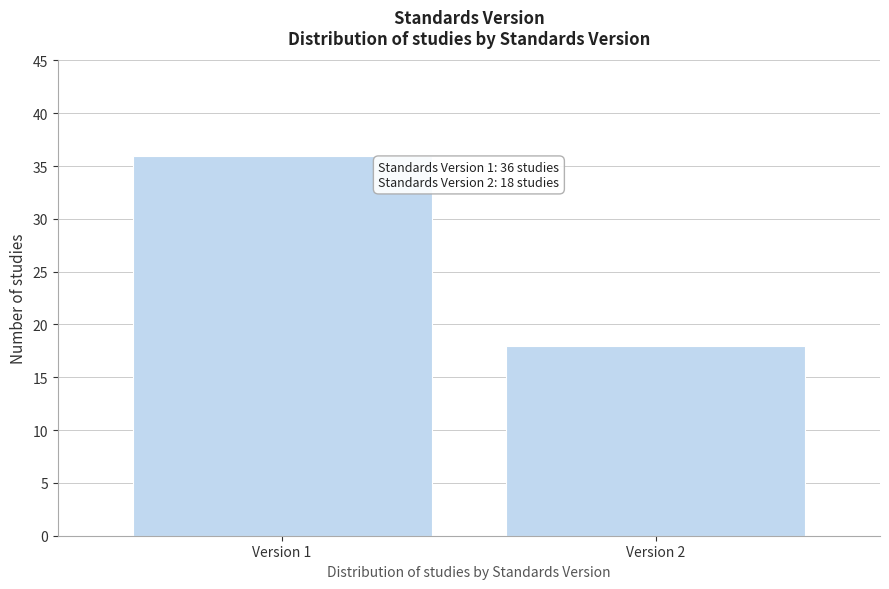

Reading left to right, list all the values displayed in this chart.

36	18